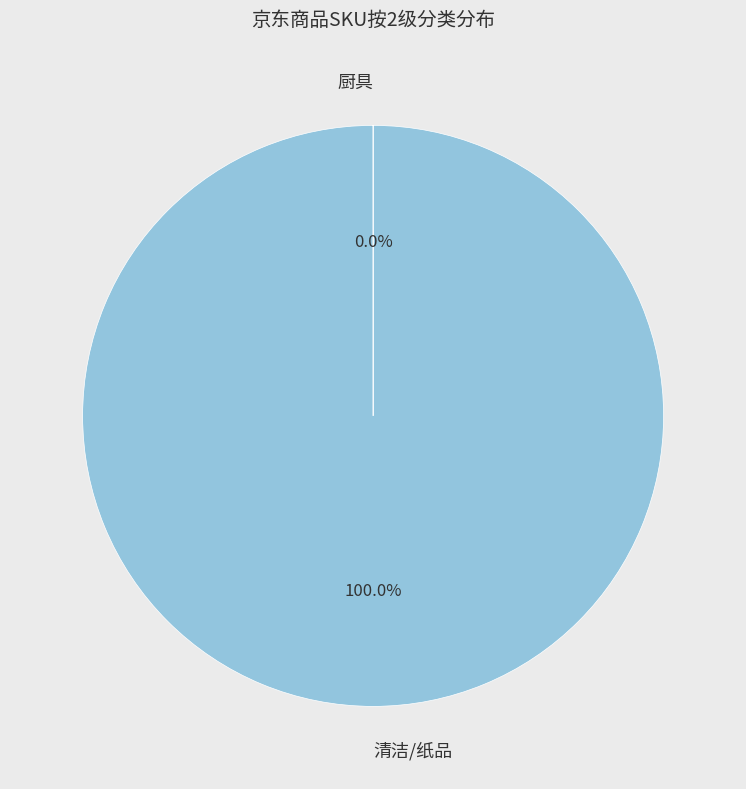

Does any single category account for the majority?

Yes